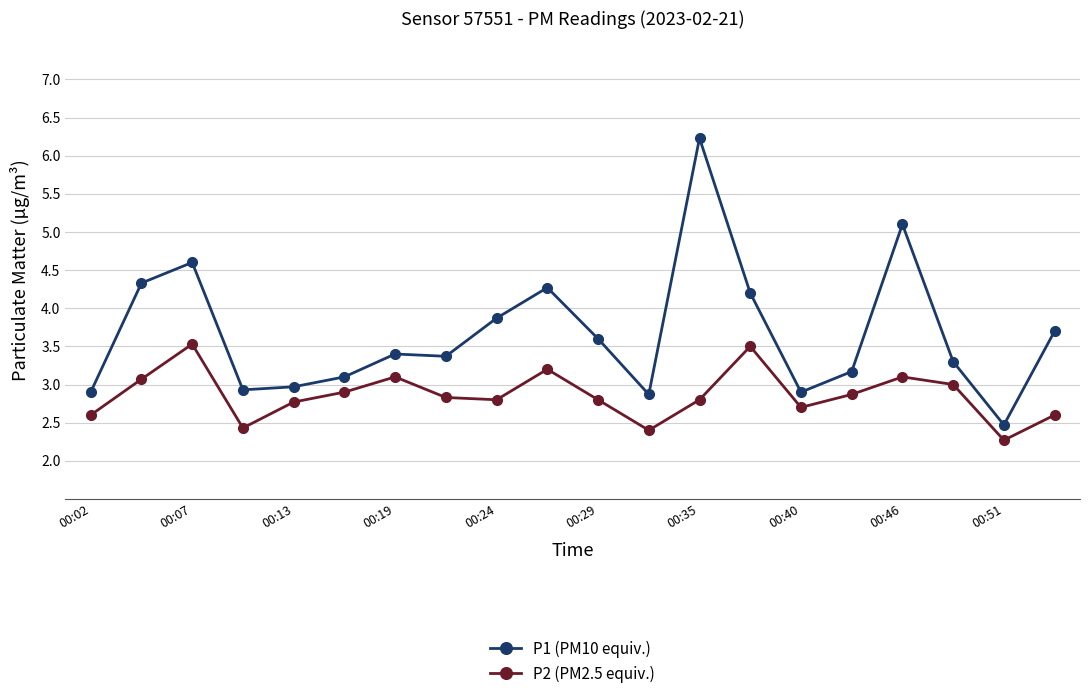

How many data points in P1 (PM10 equiv.) are less than 3?

6